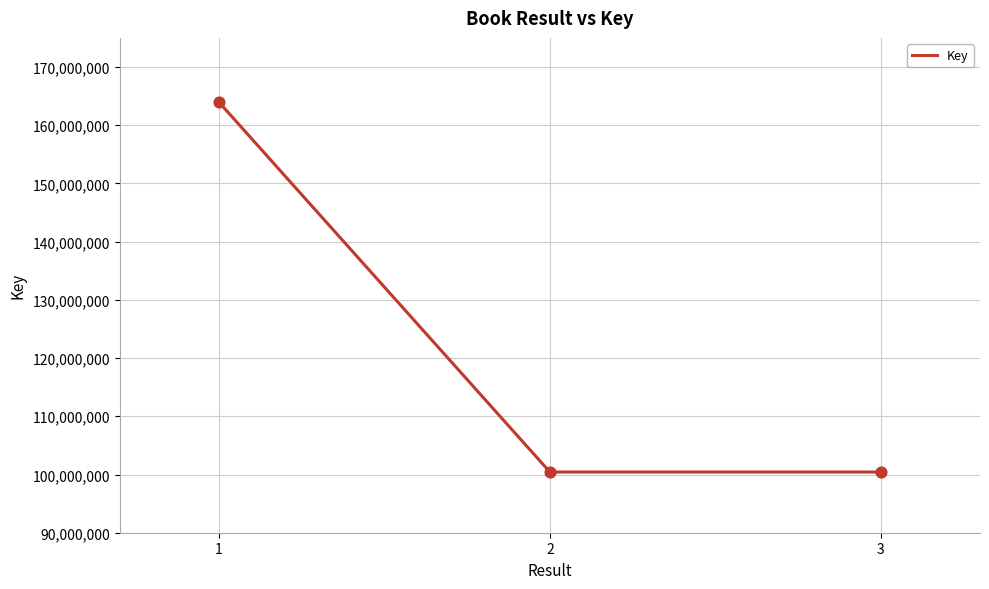

What is the change in value from 1 to 2?

-63519503